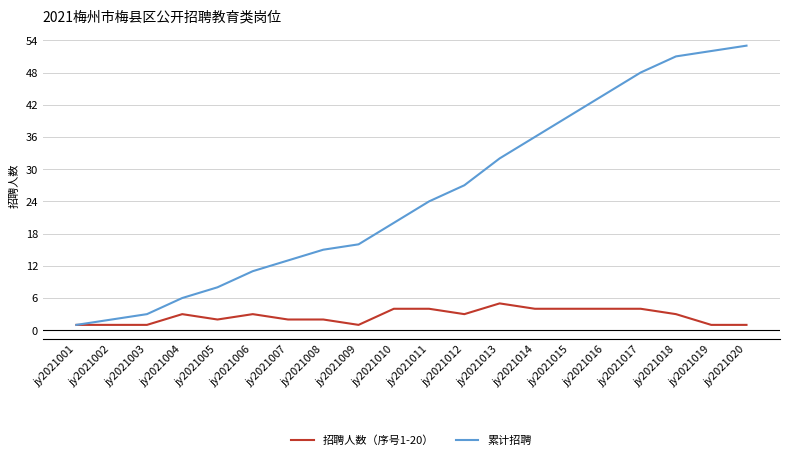

The value of 招聘人数（序号1-20） at jy2021002 is 1. True or false?

True